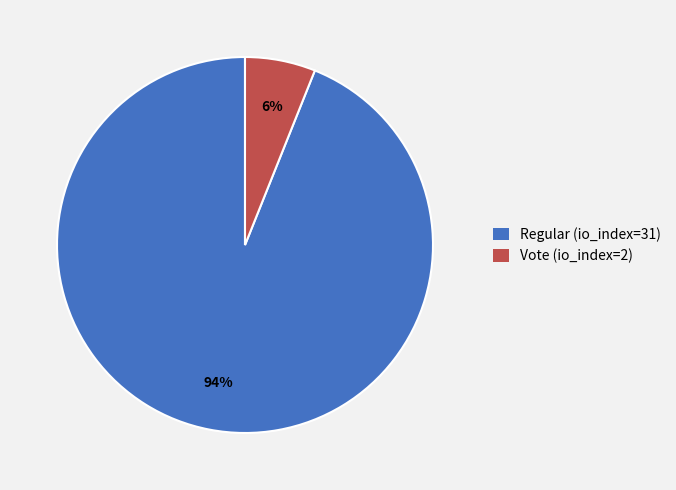

How many slices are in this pie chart?

2